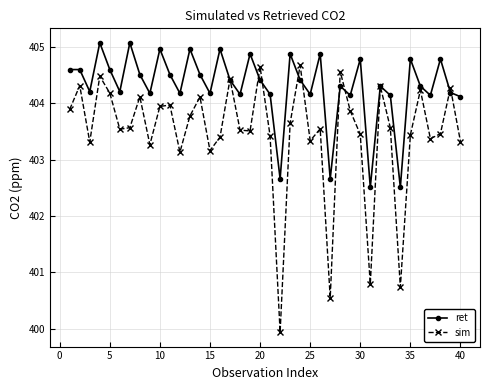

Which series has the largest total across all categories?

ret